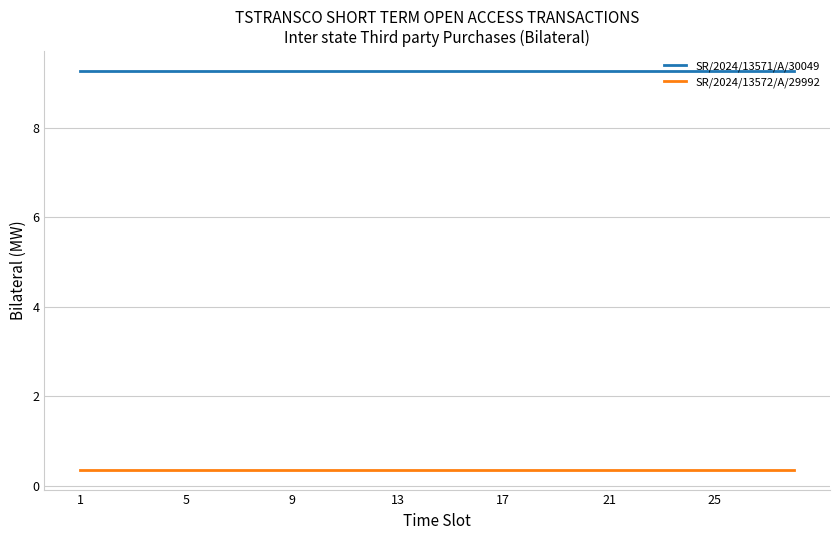

What is the greatest value displayed?

9.3